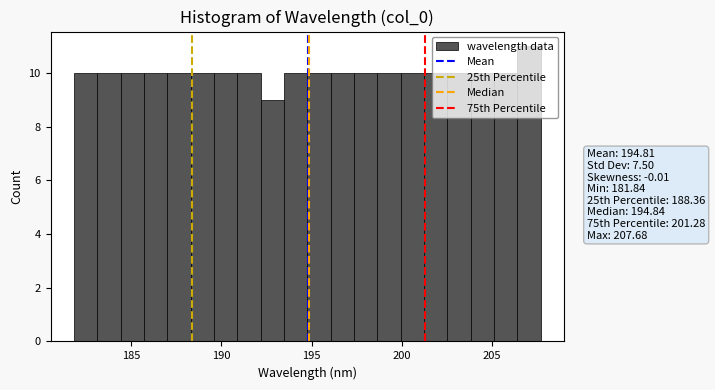

Read against the x-axis, roughly where is the centre of the tallest bar?

207.0